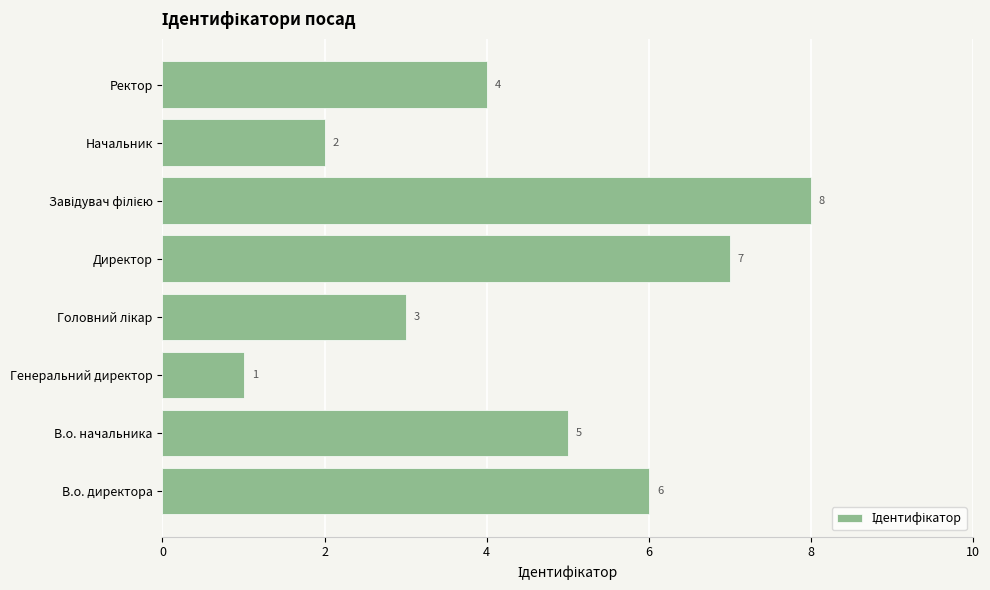

What is the difference between the second highest and minimum values?

6